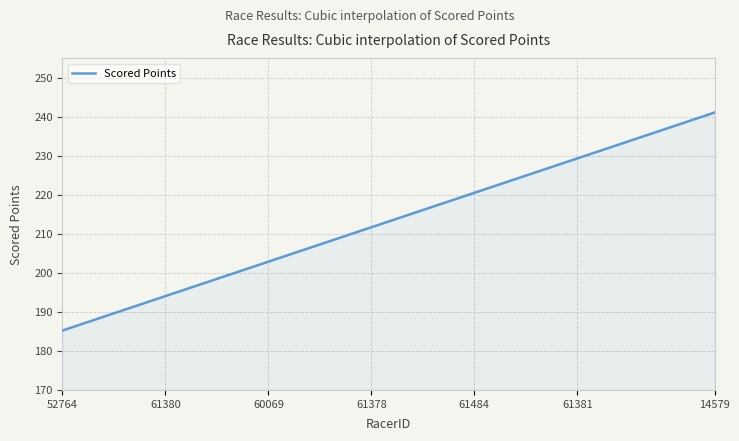

What is the greatest value displayed?

241.1